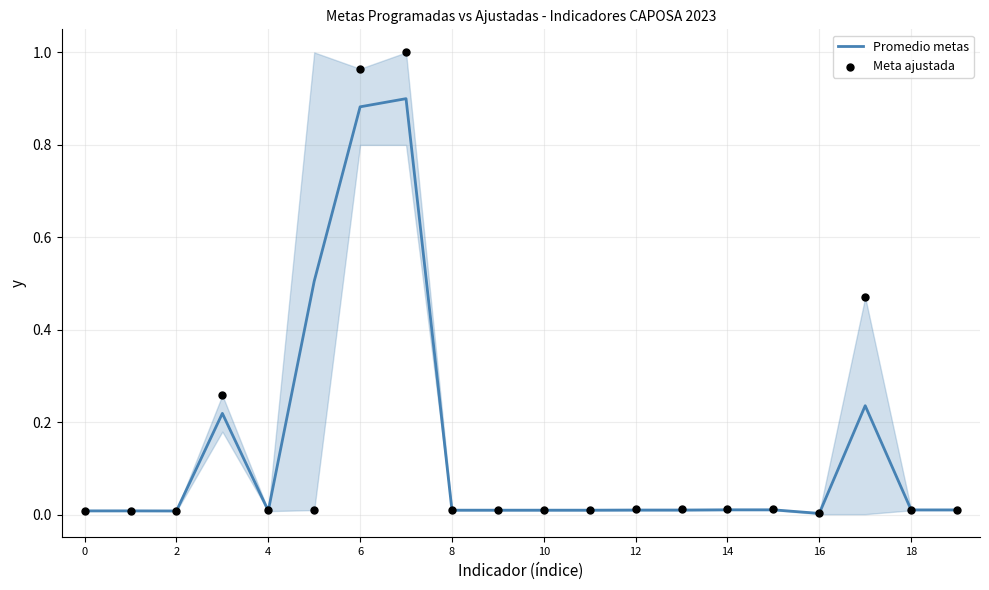

Which series reaches the maximum Y coordinate?

Meta ajustada